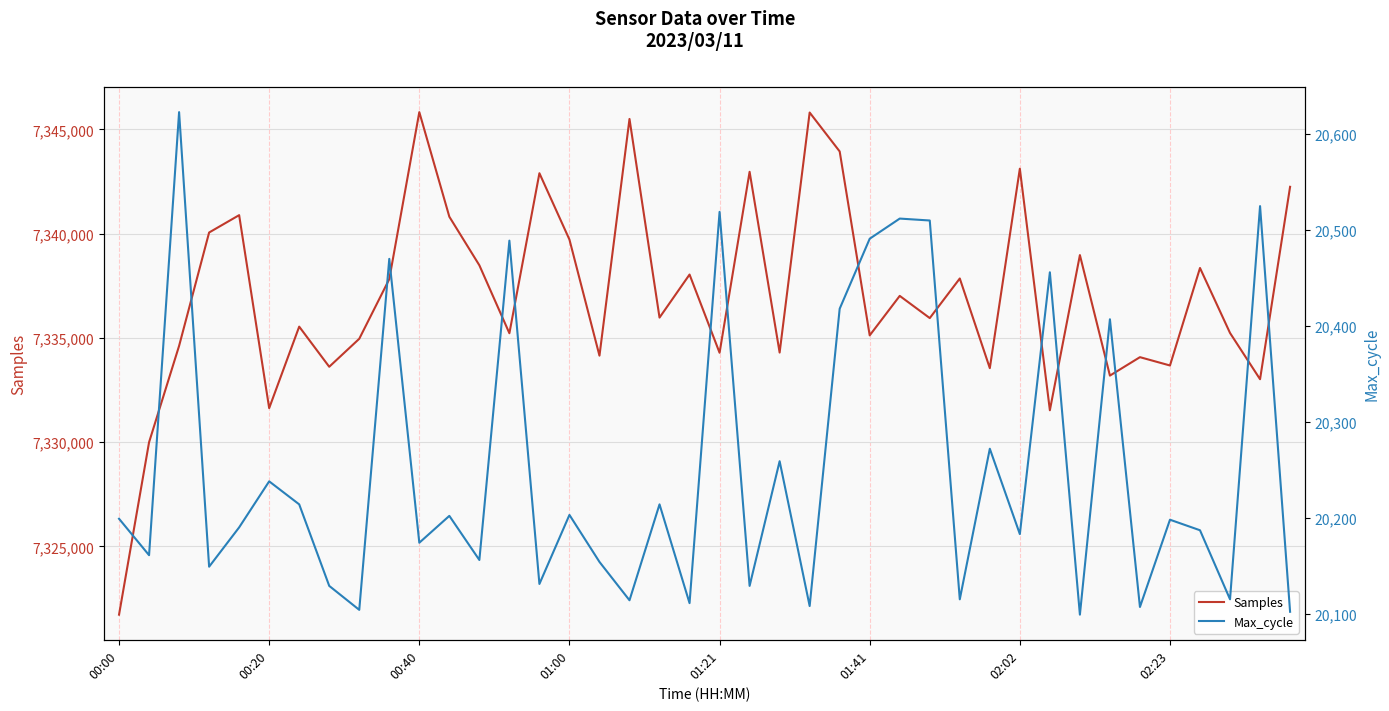

What is the maximum value for Samples?

7345831